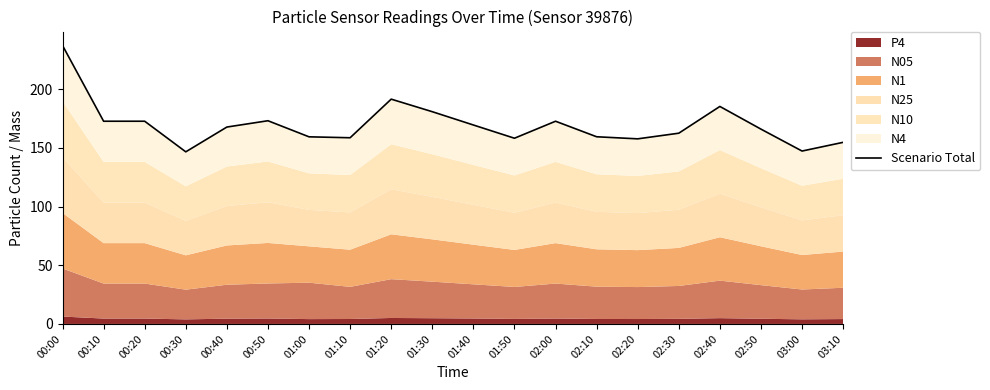

What is the label of the 14th point from the right?

01:00